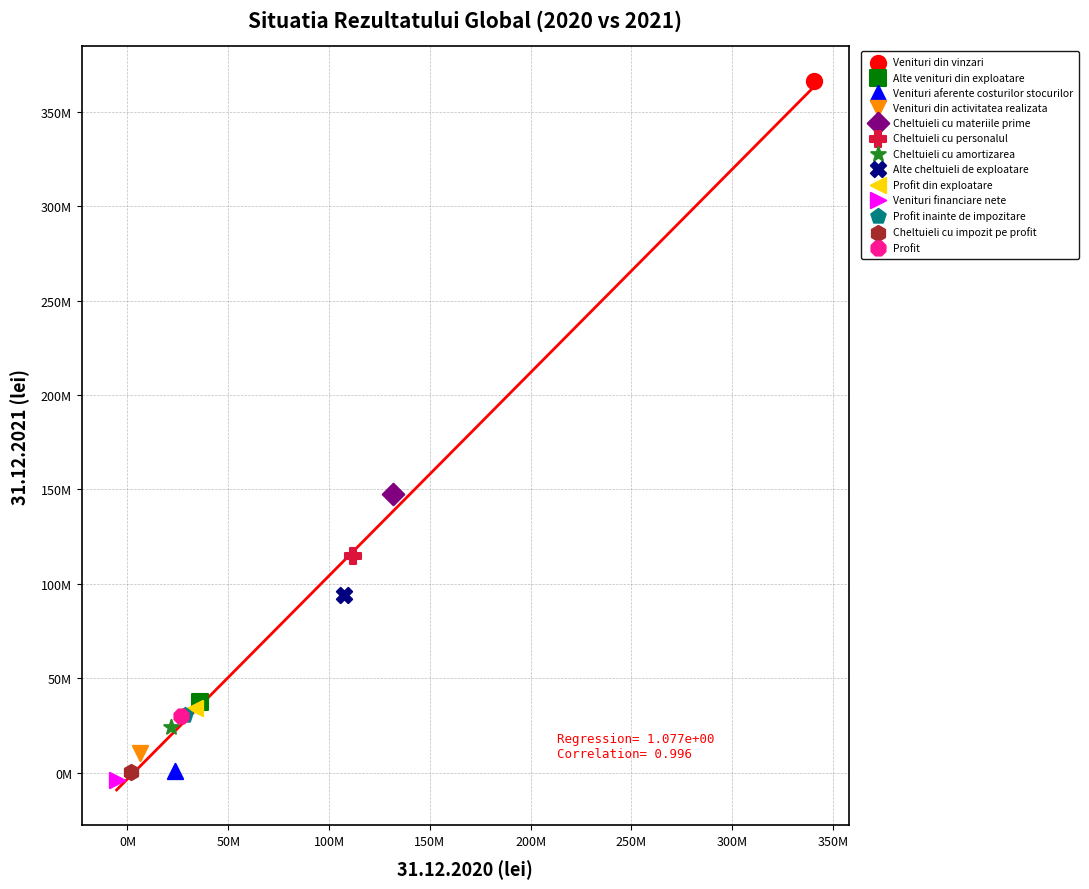

Which series reaches the maximum Y coordinate?

Venituri din vinzari